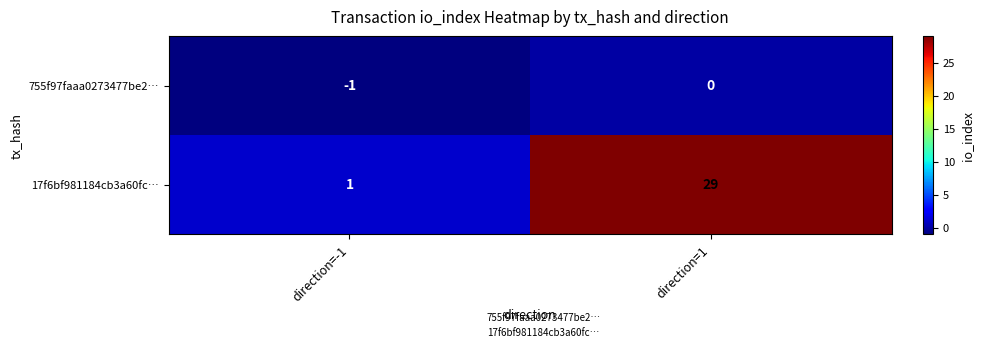

Reading left to right, what are all the values shown in this chart?

755f97faaa0273477be2…: -1	0
17f6bf981184cb3a60fc…: 1	29